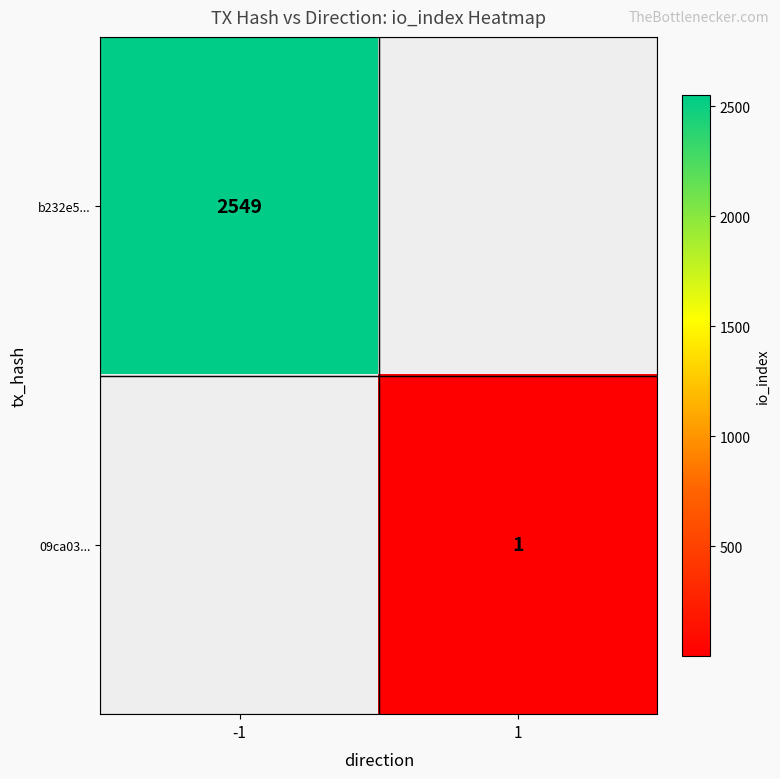

At which category does the chart reach its minimum across all series?

1